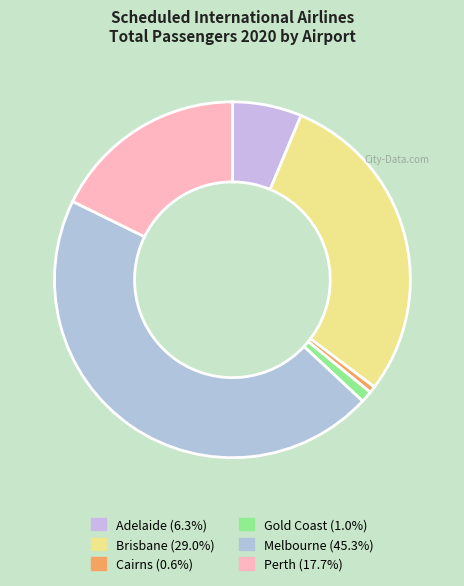

Rank the categories by value from highest to lowest.

Melbourne, Brisbane, Perth, Adelaide, Gold Coast, Cairns